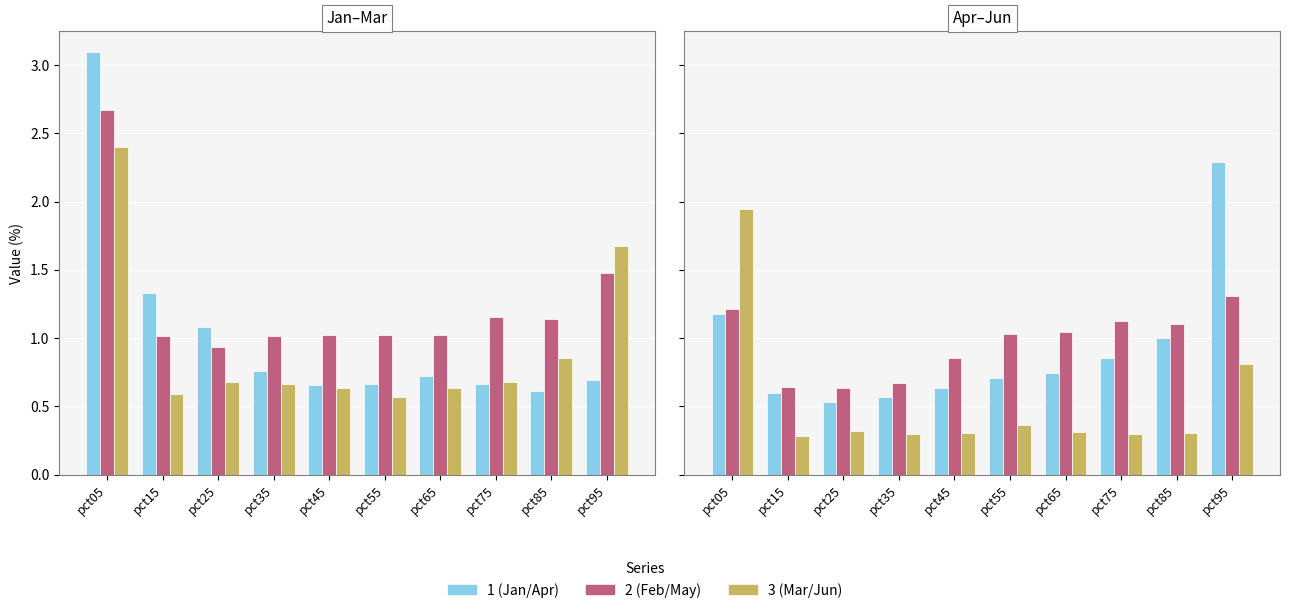

What is the average value of the May series?

1.0